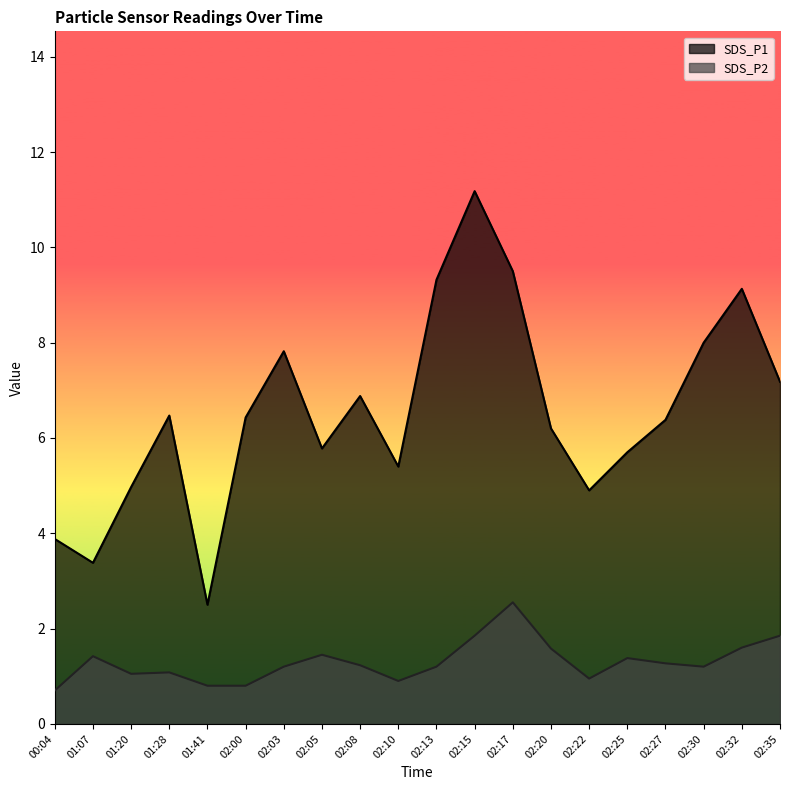

Reading left to right, list all the values displayed in this chart.

SDS_P1: 3.9	3.4	5.0	6.5	2.5	6.4	7.8	5.8	6.9	5.4	9.3	11.2	9.5	6.2	4.9	5.7	6.4	8.0	9.1	7.2
SDS_P2: 0.7	1.4	1.1	1.1	0.8	0.8	1.2	1.4	1.2	0.9	1.2	1.9	2.5	1.6	0.9	1.4	1.3	1.2	1.6	1.9